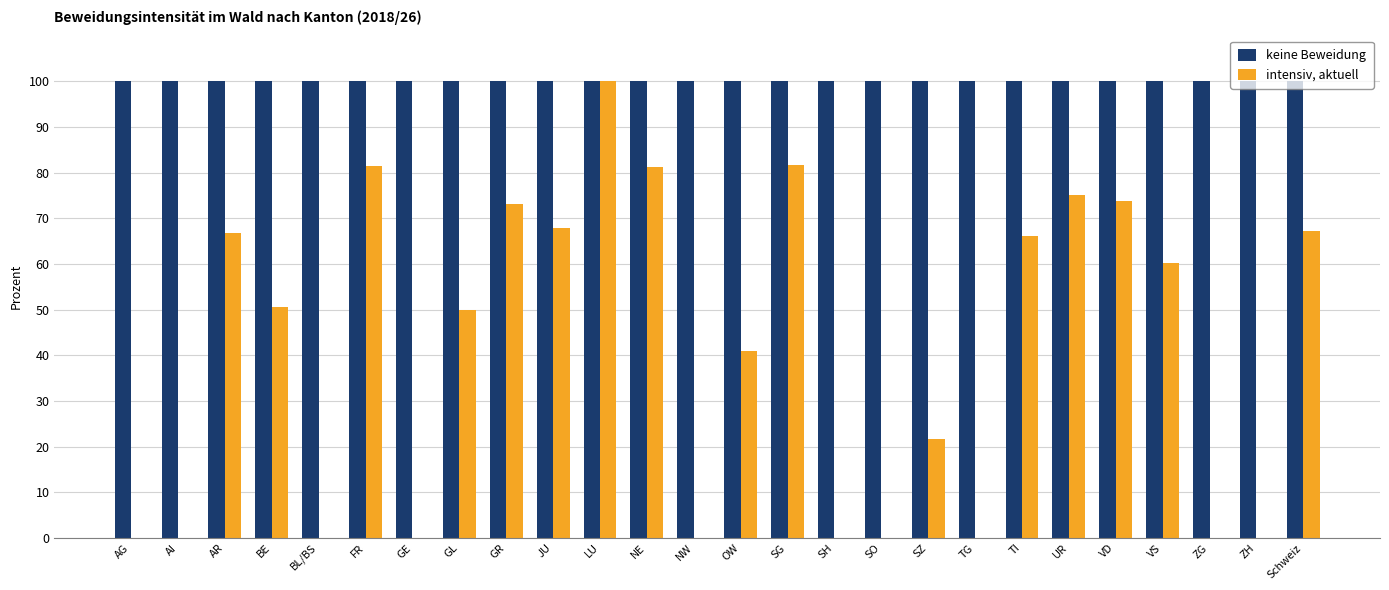

At which category is the sum across all series the highest?

LU